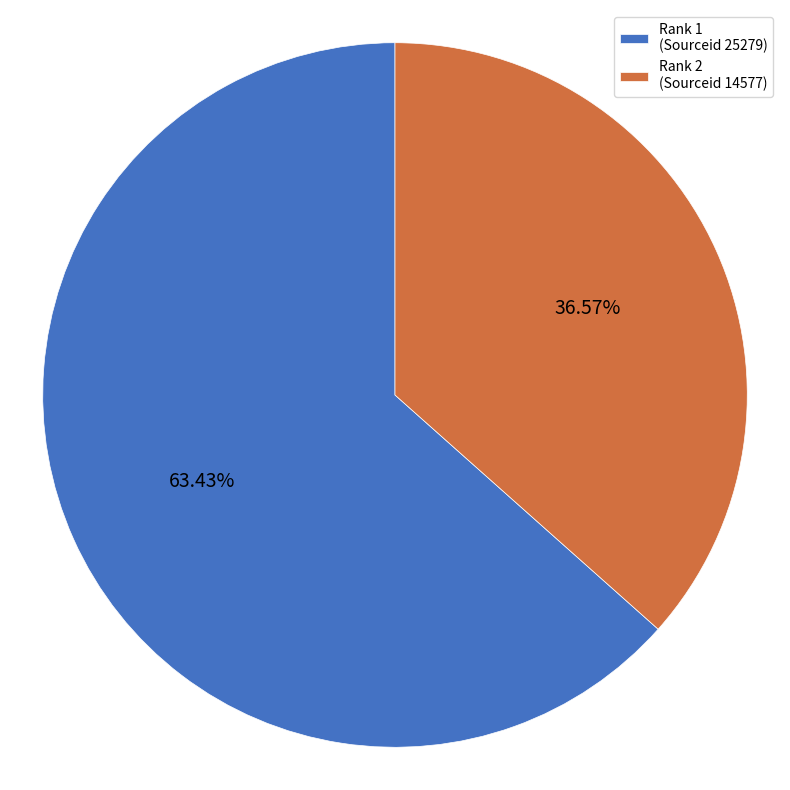

Is there any slice that represents more than half of the pie?

Yes